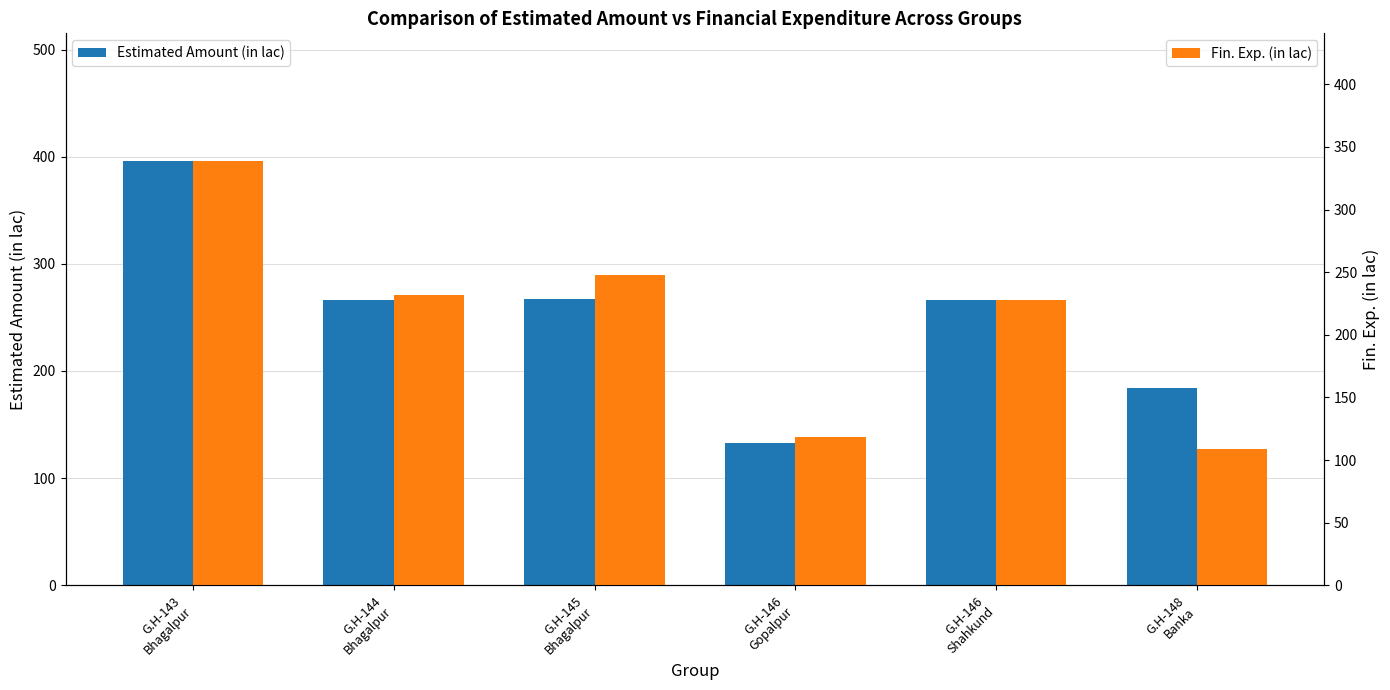

What is the difference between the Fin. Exp. (in lac) values at G.H-144
Bhagalpur and G.H-146
Gopalpur?

113.6